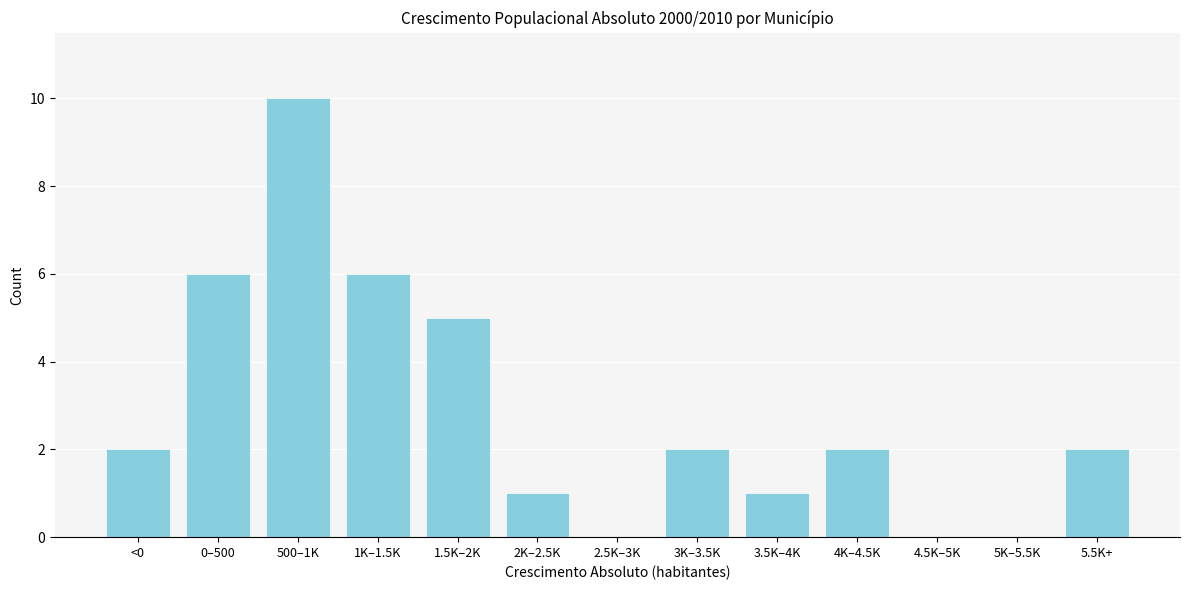

Reading left to right, what are all the values shown in this chart?

<0=2	0–500=6	500–1K=10	1K–1.5K=6	1.5K–2K=5	2K–2.5K=1	2.5K–3K=0	3K–3.5K=2	3.5K–4K=1	4K–4.5K=2	4.5K–5K=0	5K–5.5K=0	5.5K+=2